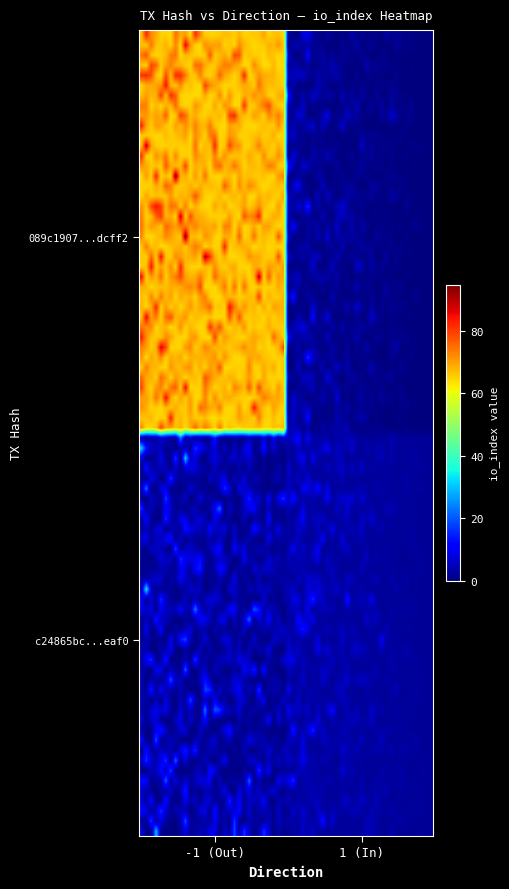

List the series in order of their peak value, highest first.

089c1907e959a144c1777a8b23363c7b97dcff2, c24865bc3d699b90ba8b47f13786def3b6aeaf0